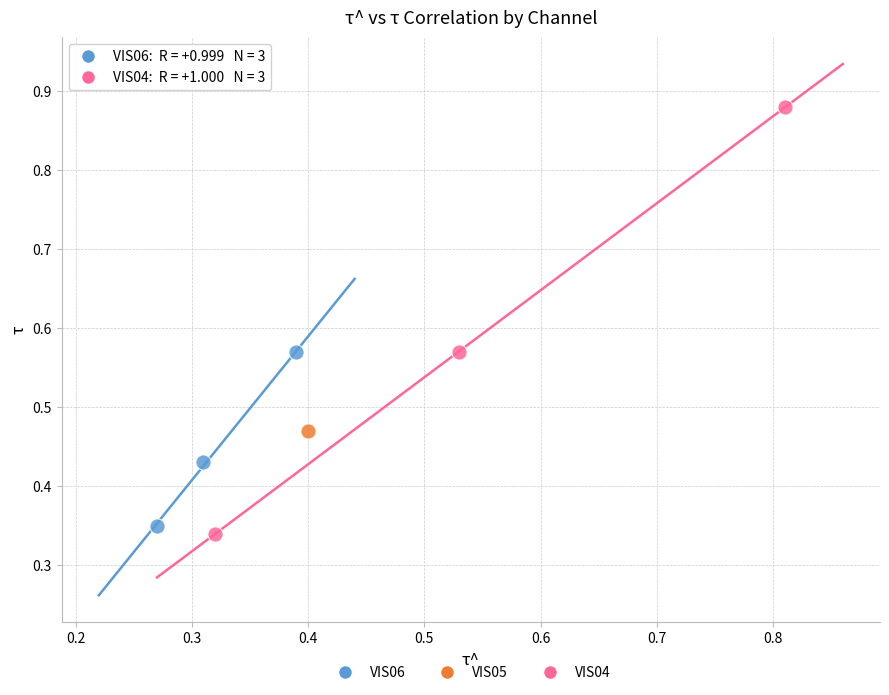

What are all the series names shown in the legend?

VIS06, VIS05, VIS04